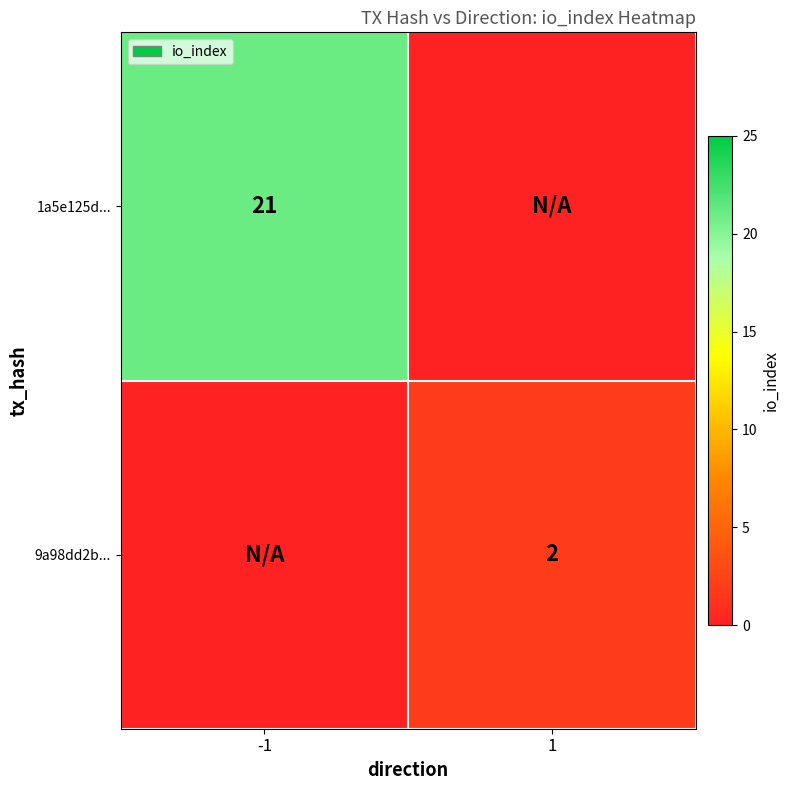

At how many categories does at least one series exceed 8?

1